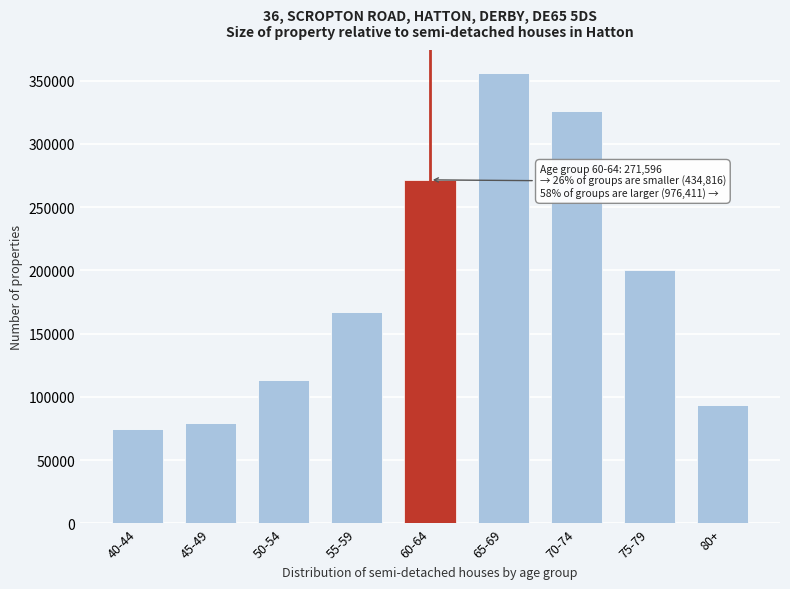

Reading left to right, what are all the values shown in this chart?

75034	79097	113219	167466	271596	356360	326119	200642	93290